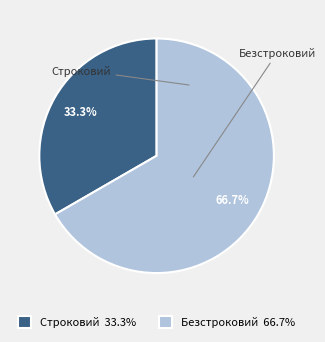

Is there a majority slice in this chart?

Yes